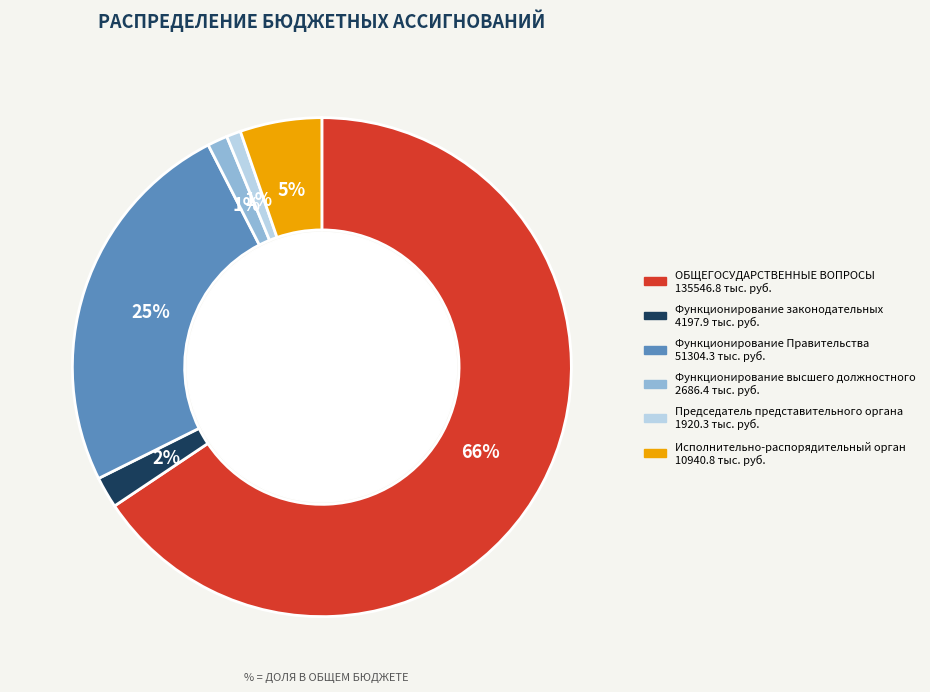

Count the number of slices in the pie.

6